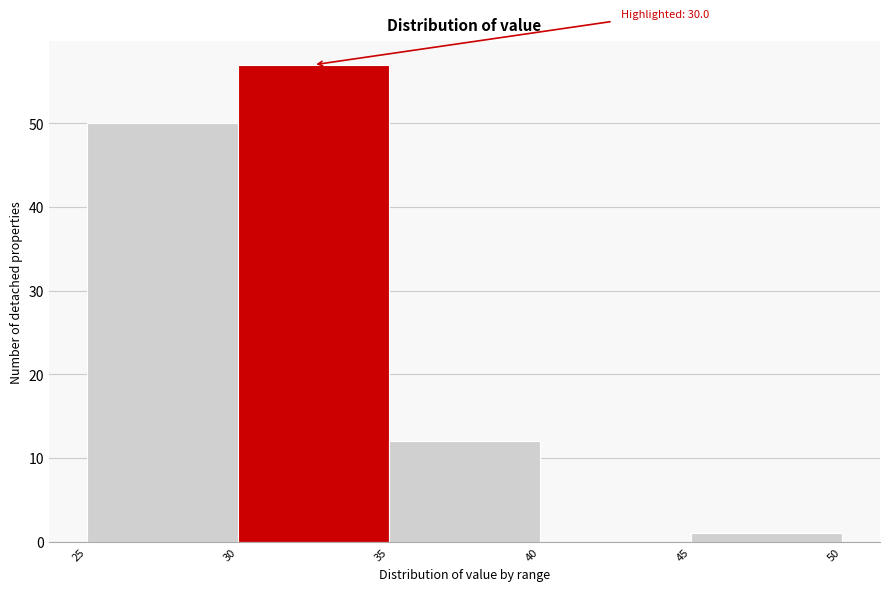

Over which range of the x-axis is the bar tallest?

30 to 35